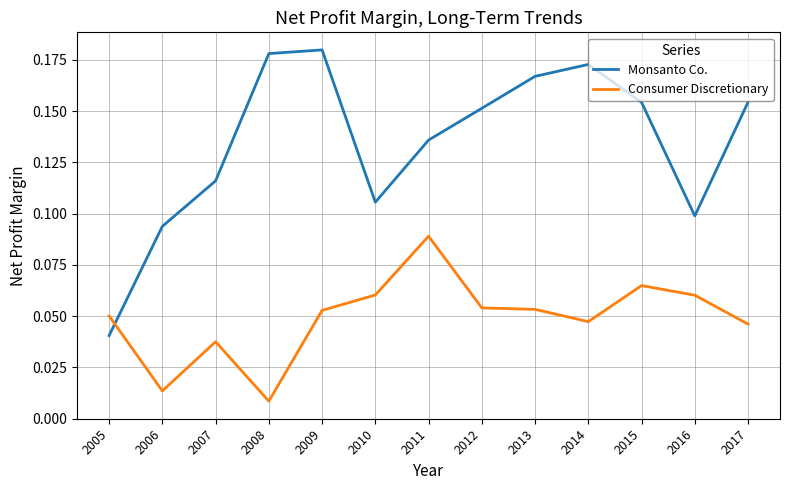

List the series in order of their peak value, highest first.

Monsanto Co., Consumer Discretionary